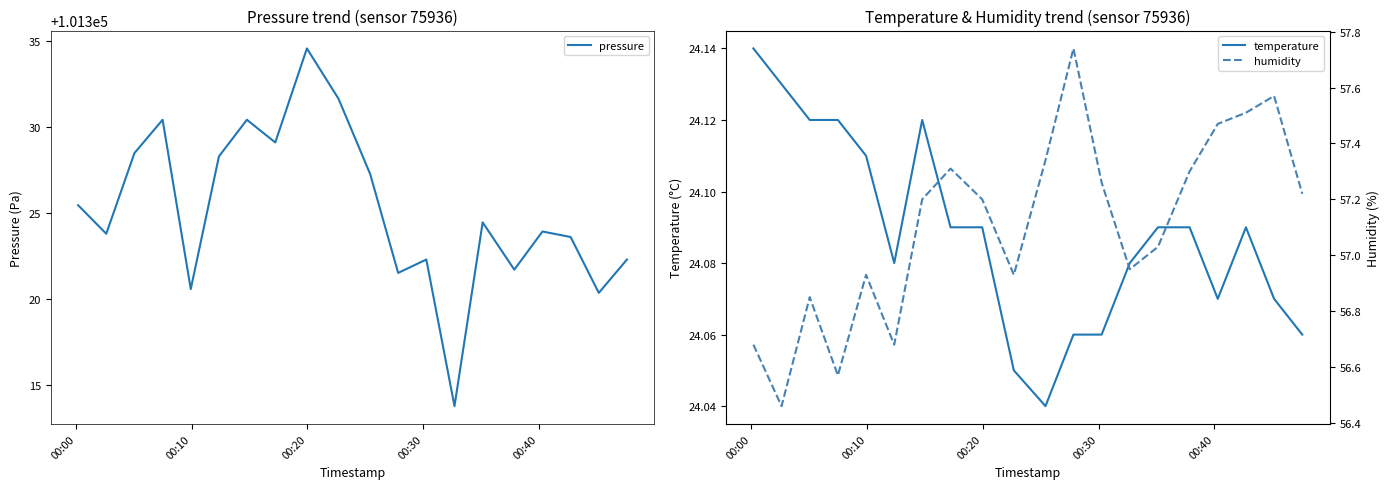

True or false: pressure has more than 2 points higher than both neighbors.

True